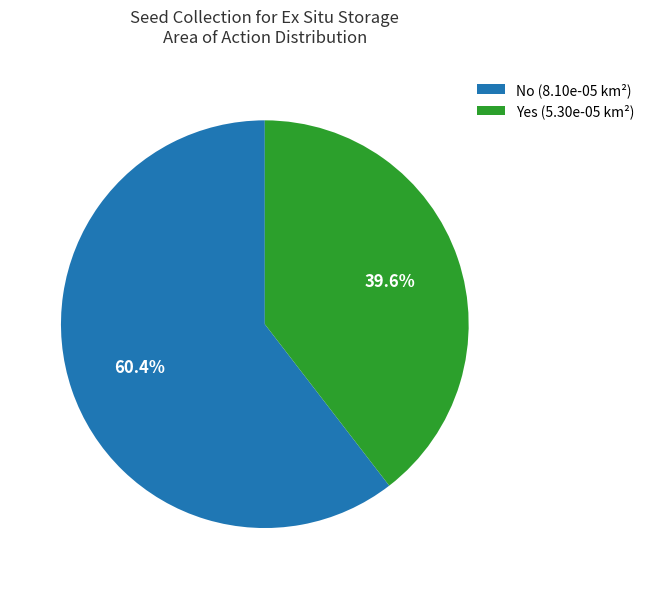

What is the total percentage of Yes (5.30e-05 km²) and No (8.10e-05 km²)?

100.0%